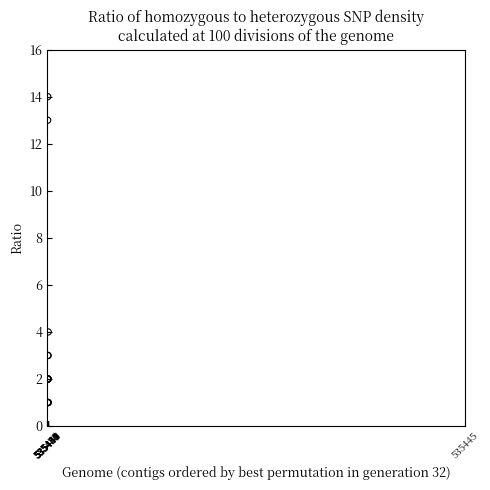

What Y value in the scatter plot is closest to 7?

4